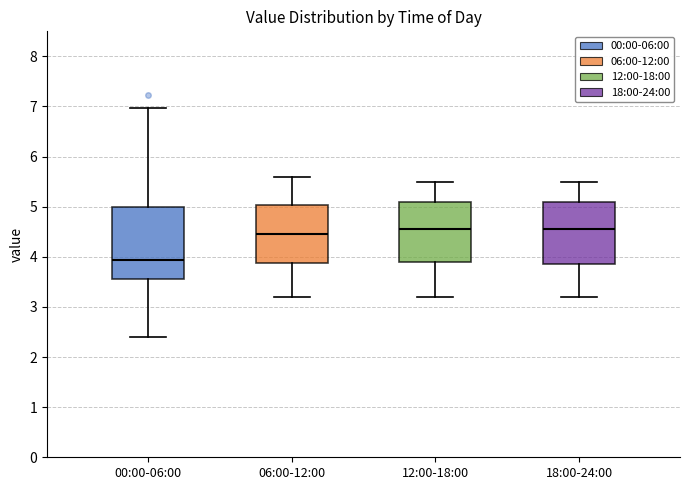

Reading left to right, transcribe this box plot: for each box, give where its median line is, the range the box spans, and where its two whiskers end, as read against the y-axis. The values are not printed on the chart, so give them approximately, as read against the axis.

00:00-06:00: median 3.9, box 3.6 to 5.0, whiskers 2.4 to 7.0
06:00-12:00: median 4.5, box 3.9 to 5.0, whiskers 3.2 to 5.6
12:00-18:00: median 4.6, box 3.9 to 5.1, whiskers 3.2 to 5.5
18:00-24:00: median 4.6, box 3.9 to 5.1, whiskers 3.2 to 5.5